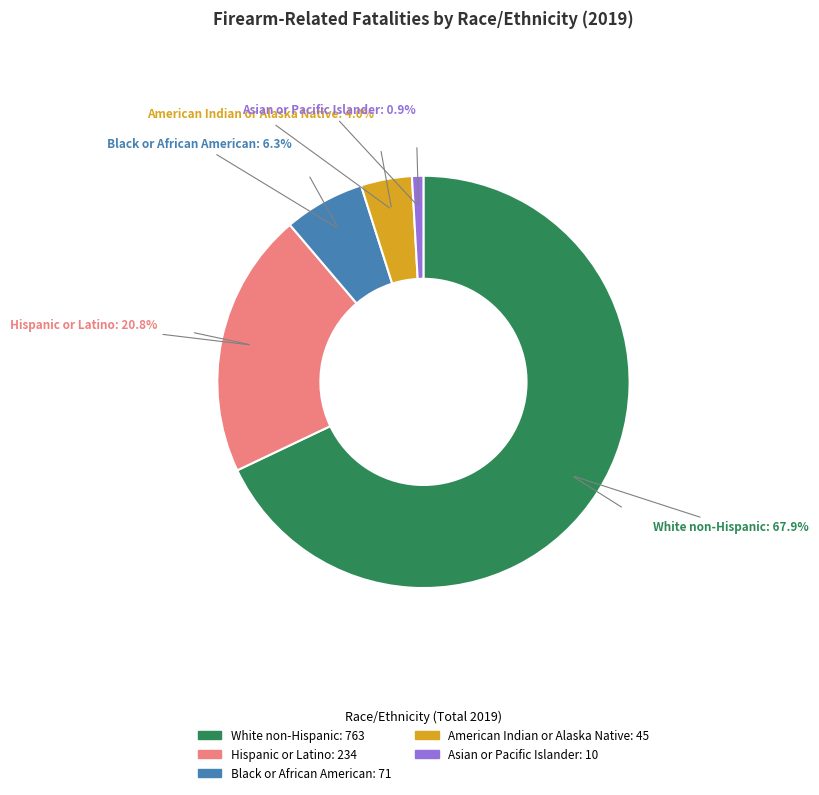

Count the number of slices in the pie.

5